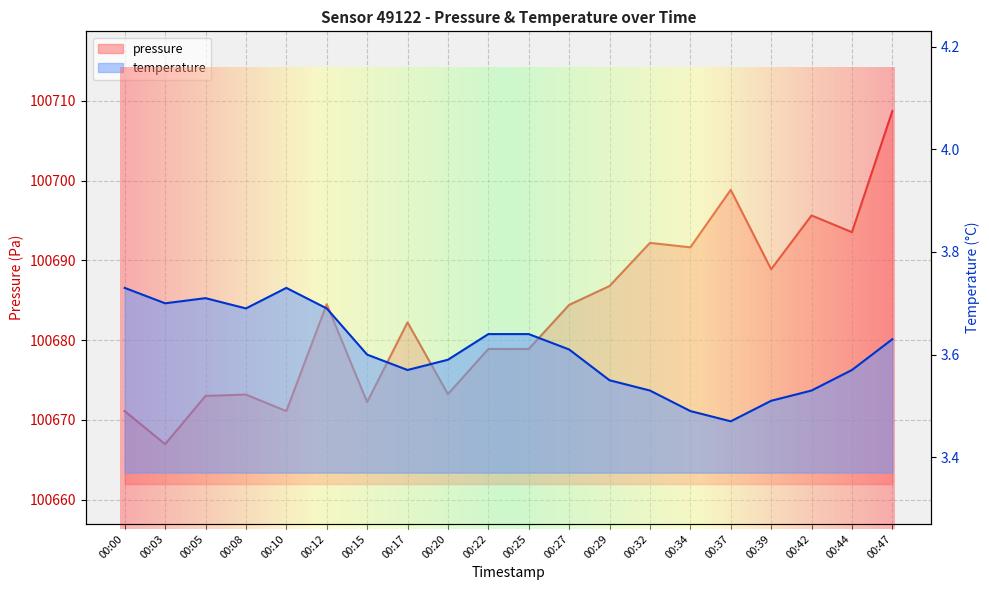

Where is temperature nearest to the value 3?

00:37